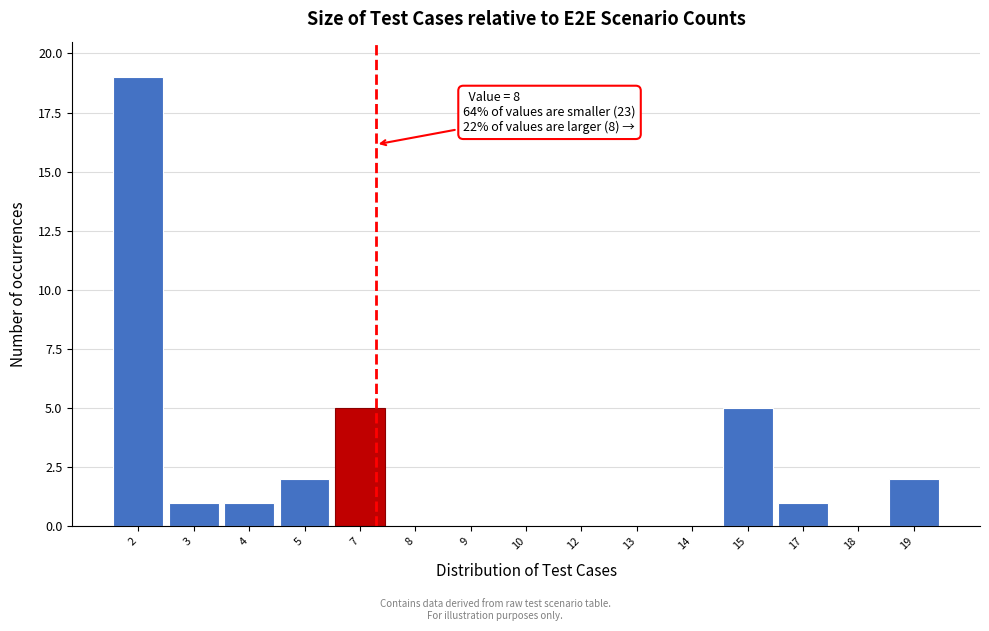

Reading left to right, transcribe all the data shown in this chart.

2=19	3=1	4=1	5=2	7=5	8=0	9=0	10=0	12=0	13=0	14=0	15=5	17=1	18=0	19=2